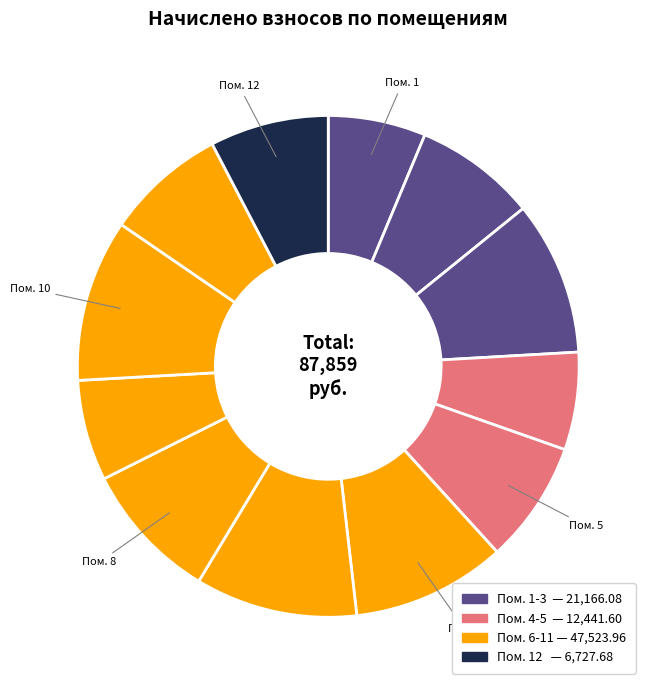

Which category has the biggest portion of the pie?

7